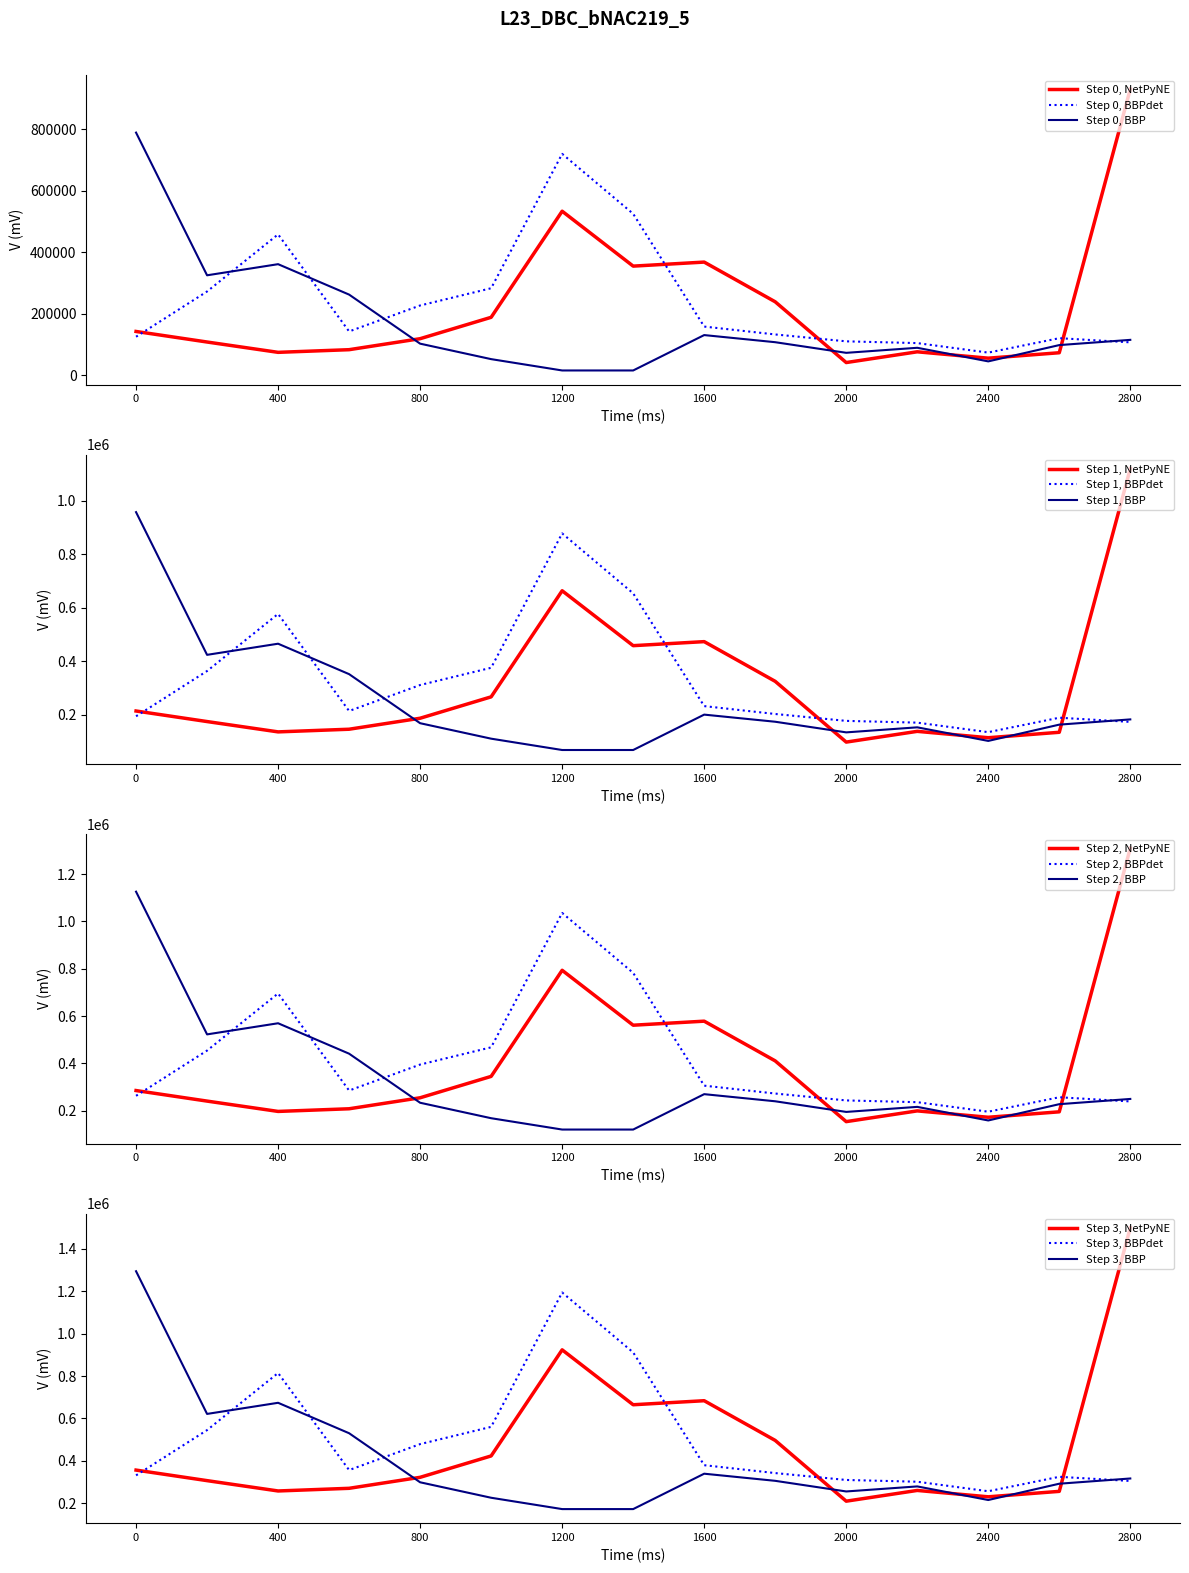

Does the chart display data point markers on the line(s)?

No